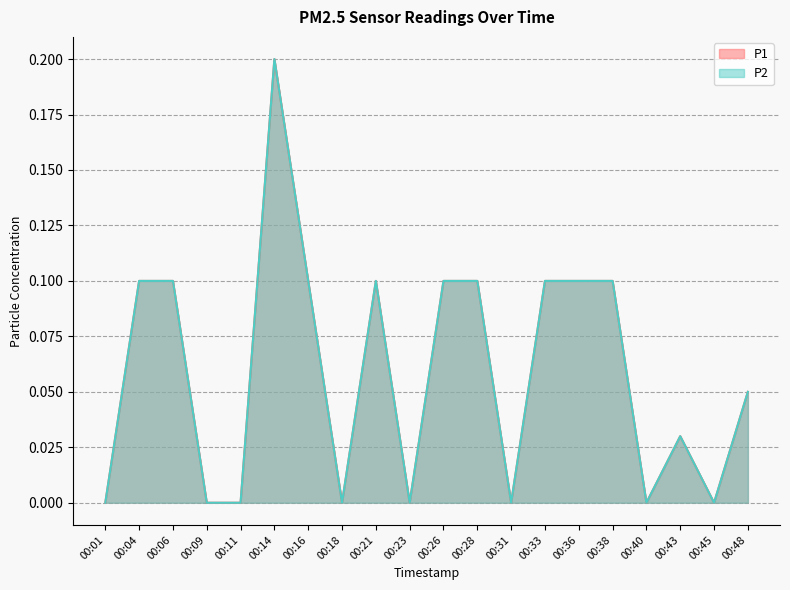

What is the value of the P1 point at the 11th from the left?

0.1